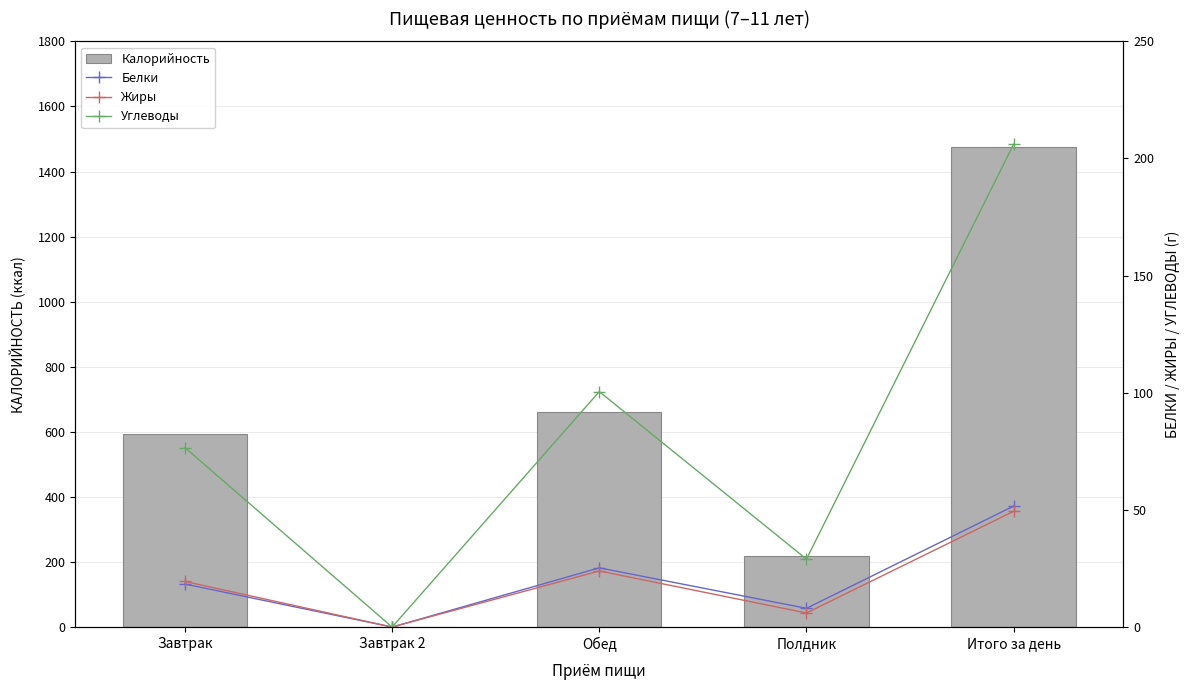

At which category is the sum across all series the highest?

Итого за день